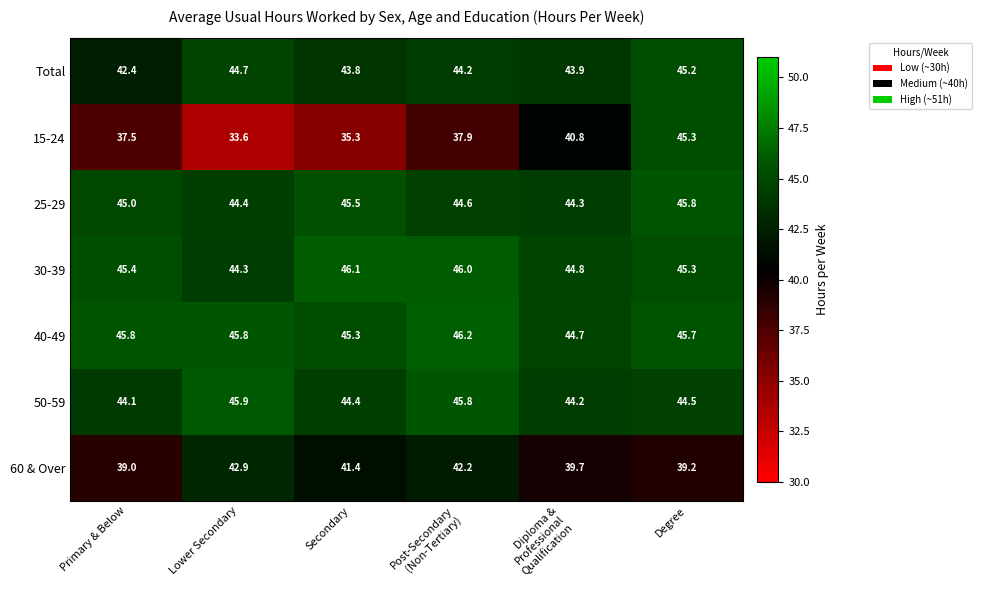

What is the approximate value of Total at Degree?

45.2